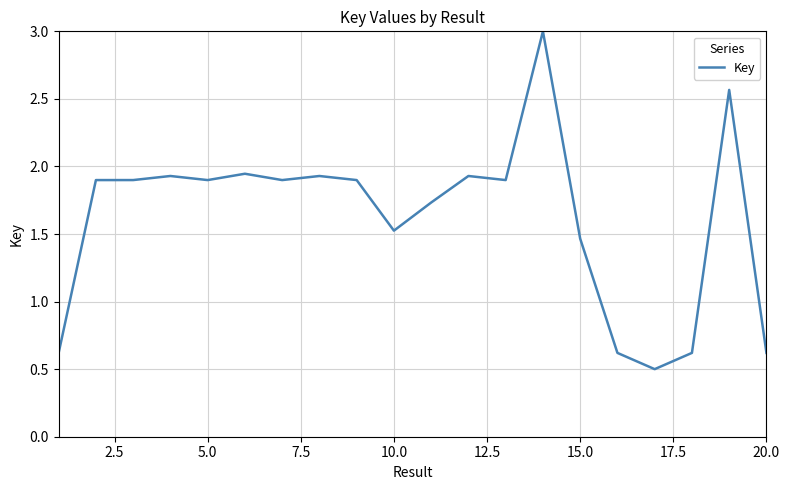

What is the minimum value shown in the chart?

0.5